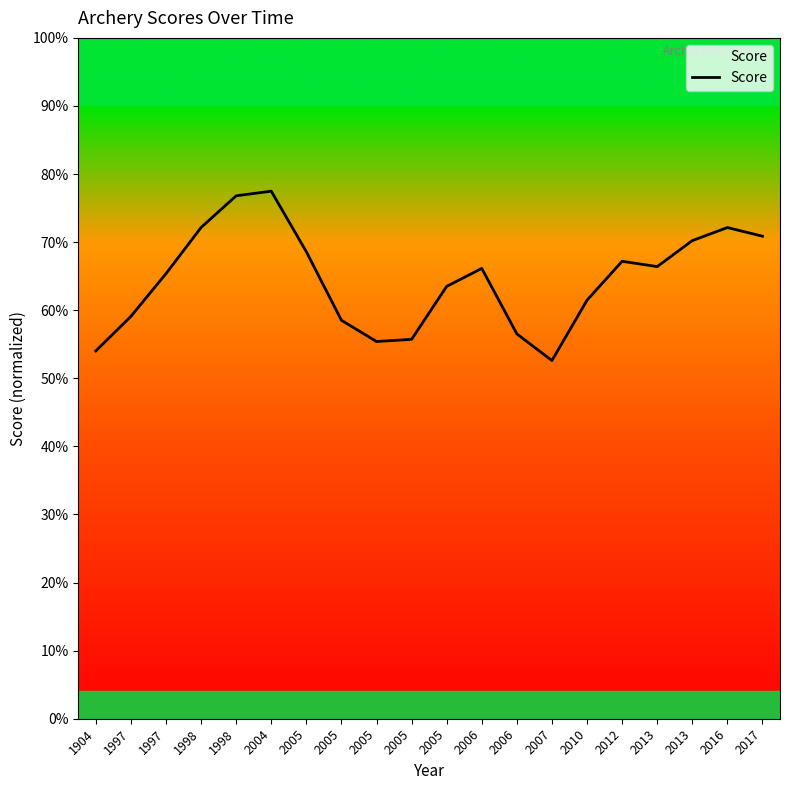

Reading right to left, transcribe all the data shown in this chart.

958.1	975.3	949.4	897.8	908.3	831.0	711.2	764.2	894.2	858.5	753.4	749.0	791.2	927.3	1047.5	1038.3	975.4	883.7	799.0	730.3